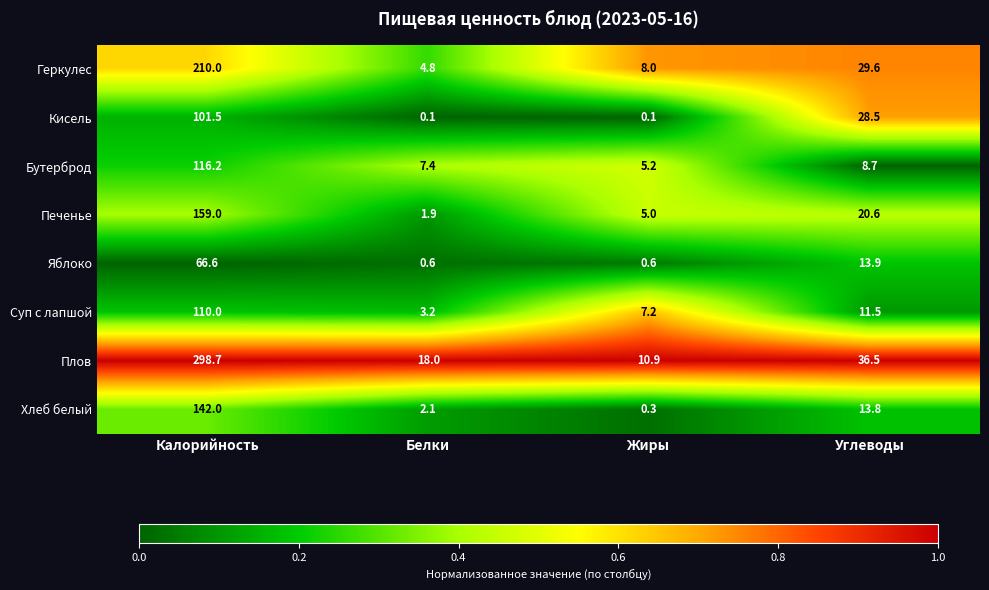

At which category is the sum across all series the highest?

Калорийность